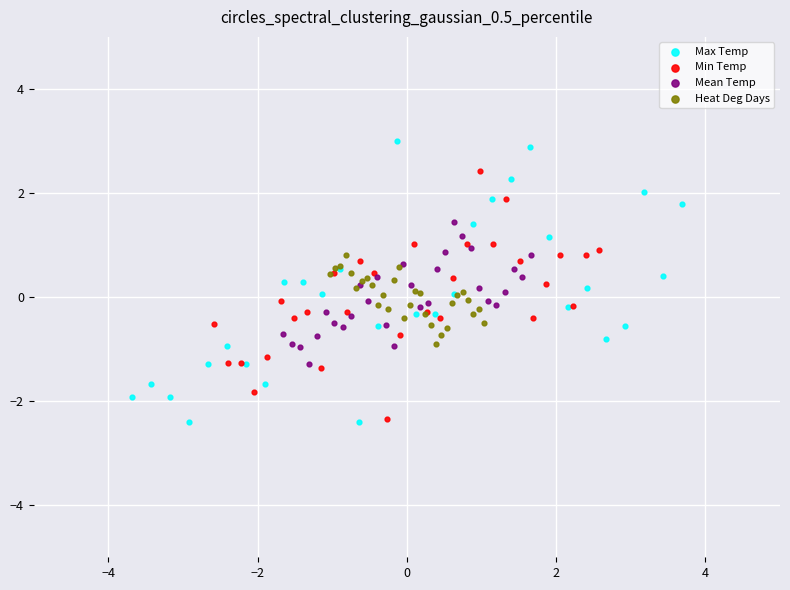

Which series reaches the maximum Y coordinate?

Max Temp